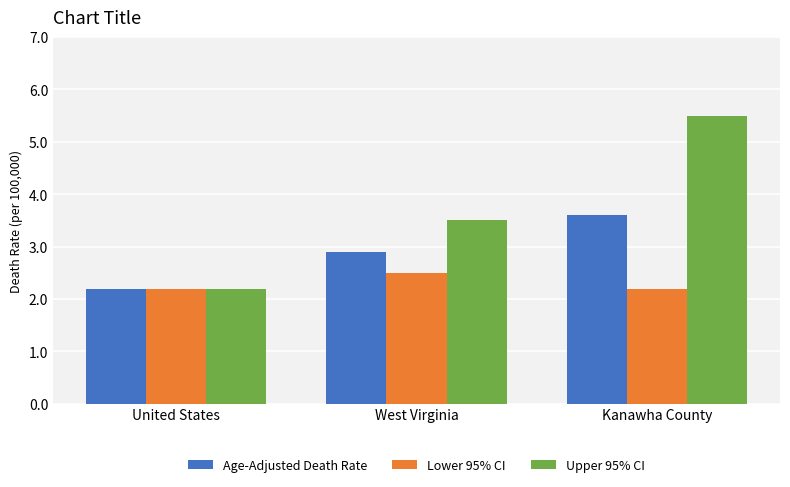

What is the maximum value shown in the chart?

5.5